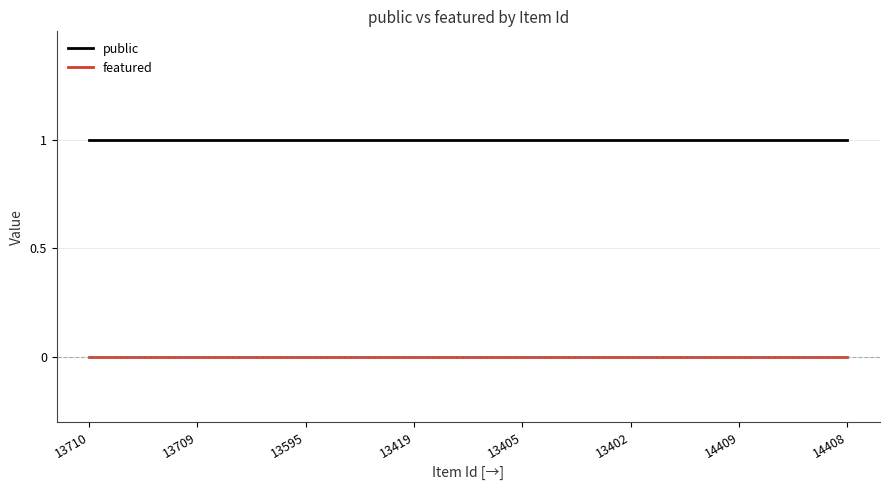

Rank the series by their maximum value, from highest to lowest.

public, featured